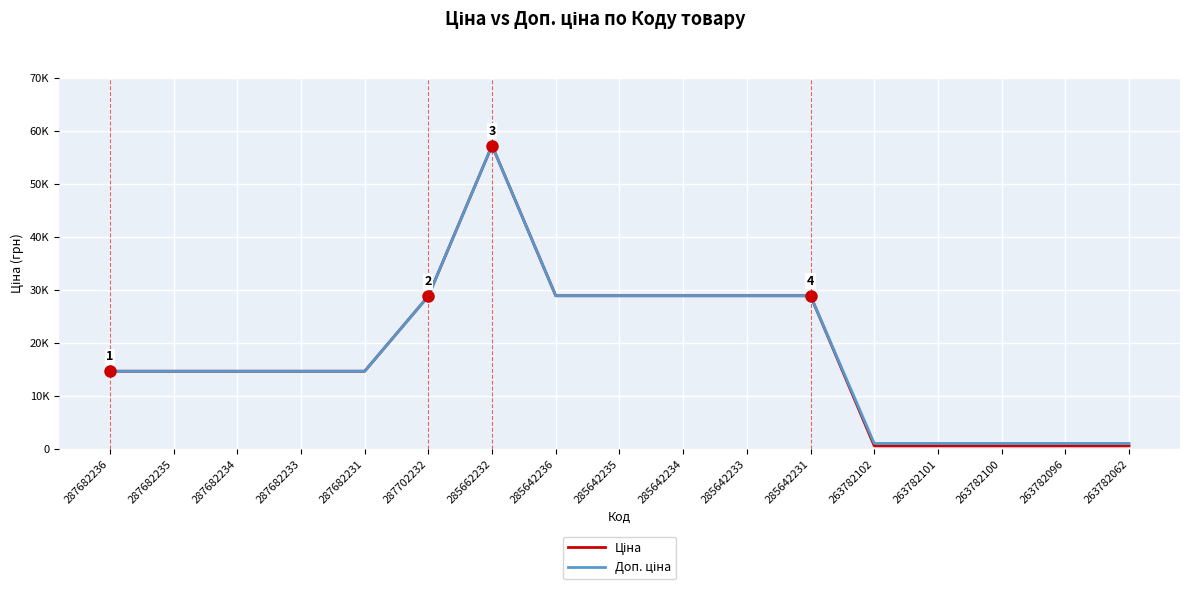

Does the chart display data point markers on the line(s)?

No